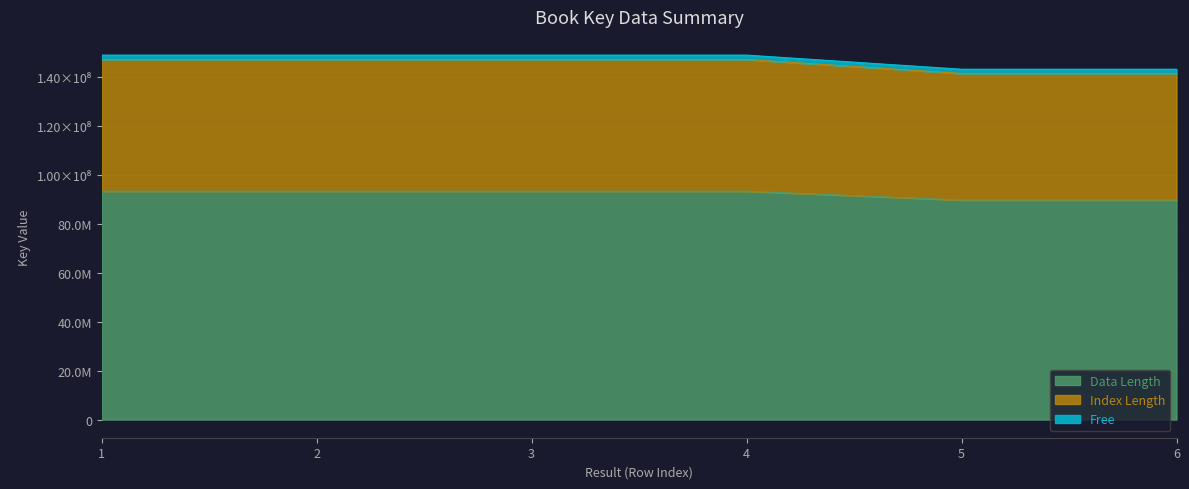

What are all the series names shown in the legend?

Data Length, Index Length, Free